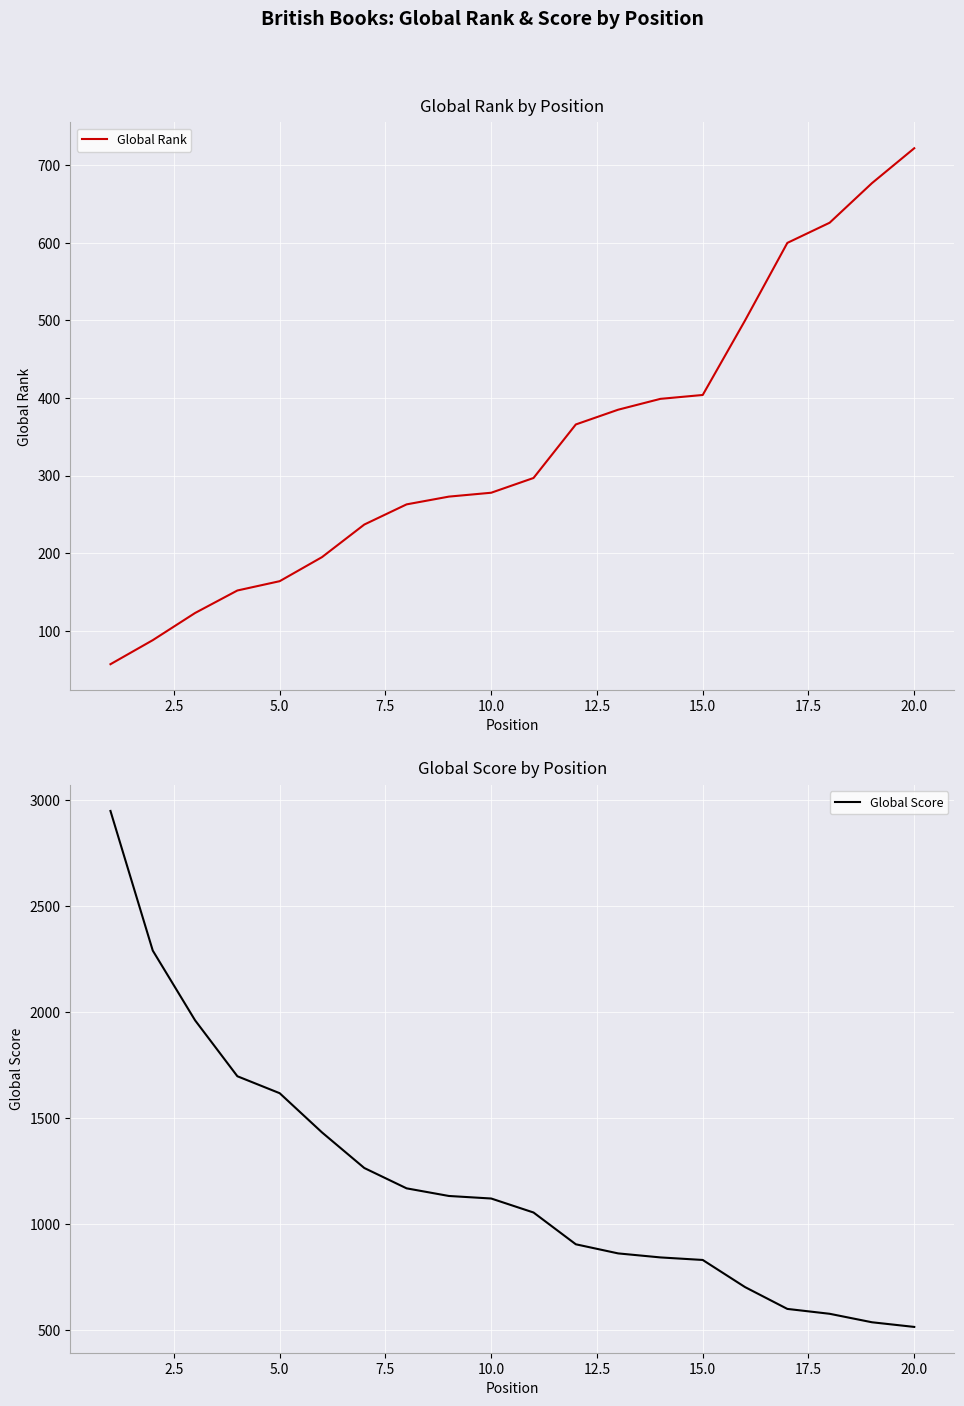

What are all the series names shown in the legend?

Global Rank, Global Score